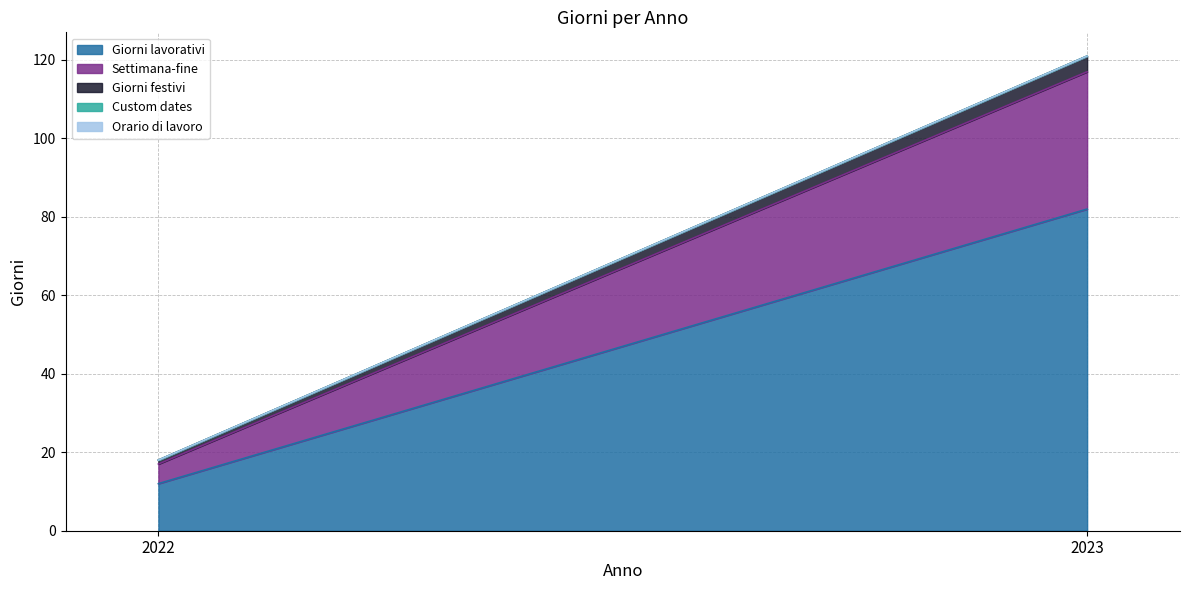

At which category is the sum across all series the highest?

2023